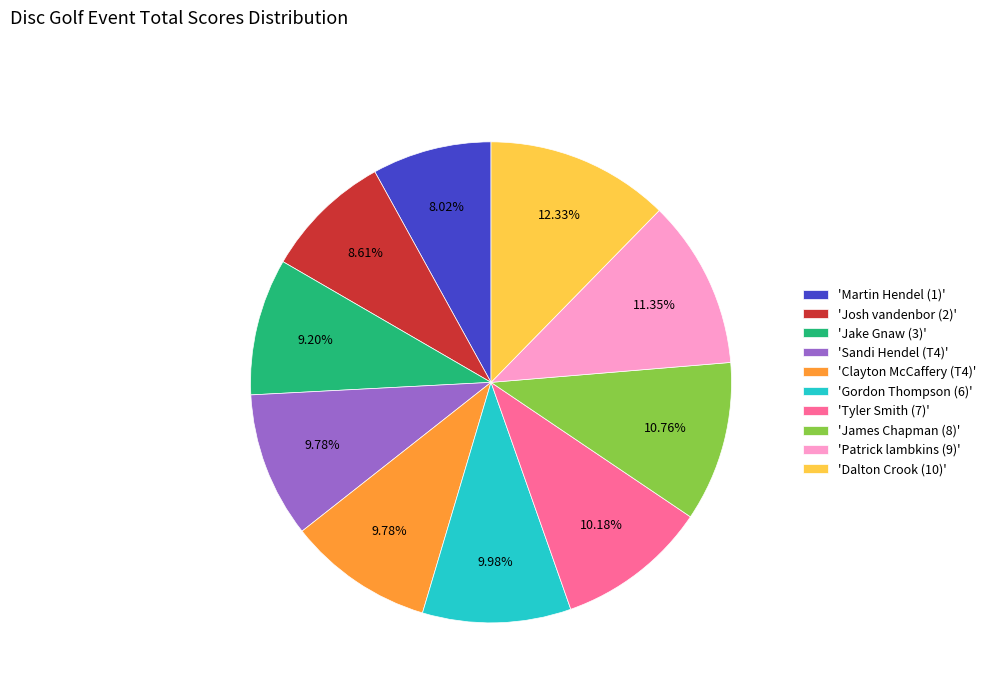

Between 'Martin Hendel (1)' and 'James Chapman (8)', which is larger?

'James Chapman (8)'